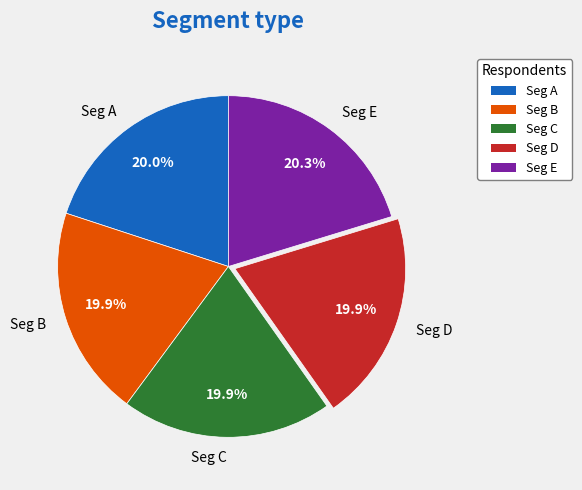

Does Seg B account for over 50% of the chart?

No